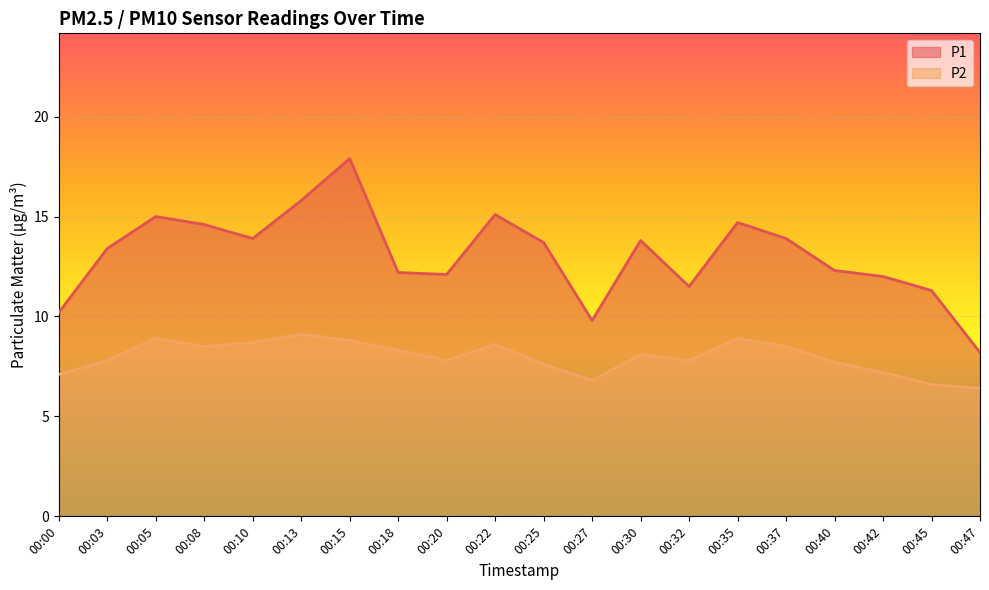

What is the value of the P2 point at the 11th from the left?

7.6